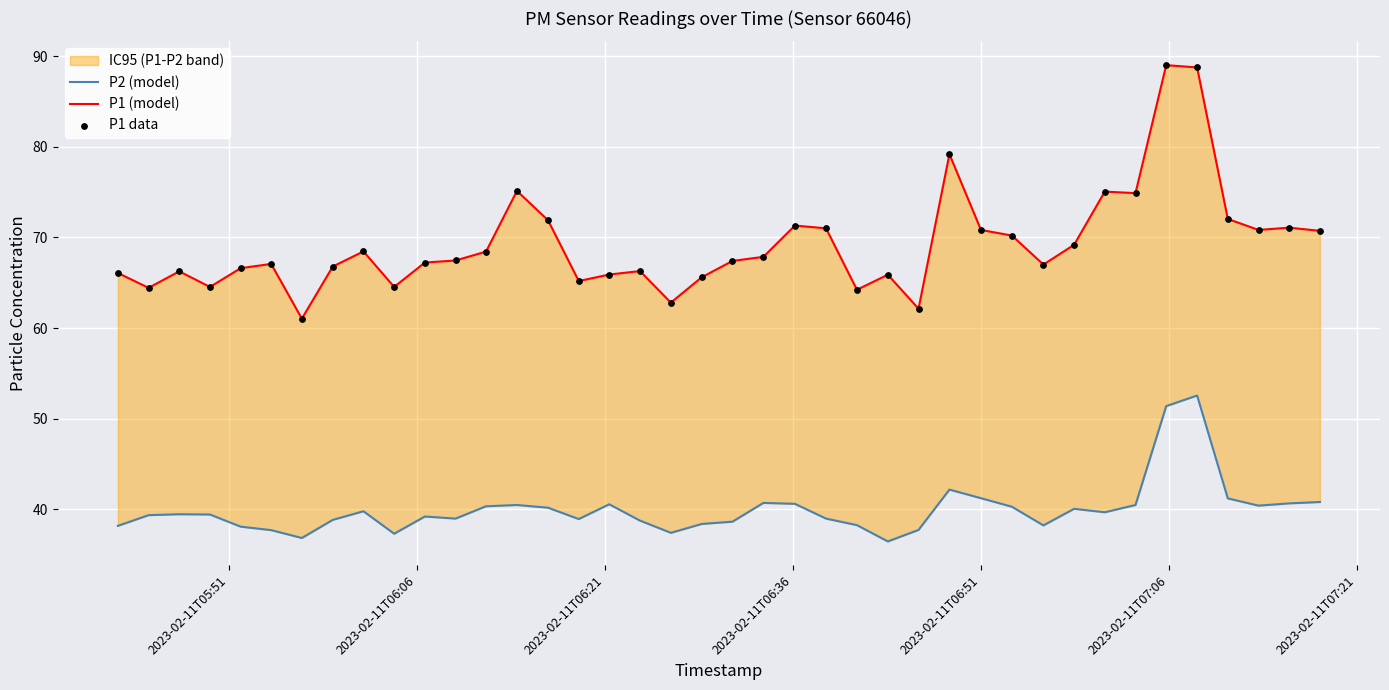

At how many categories does at least one series exceed 83?

2